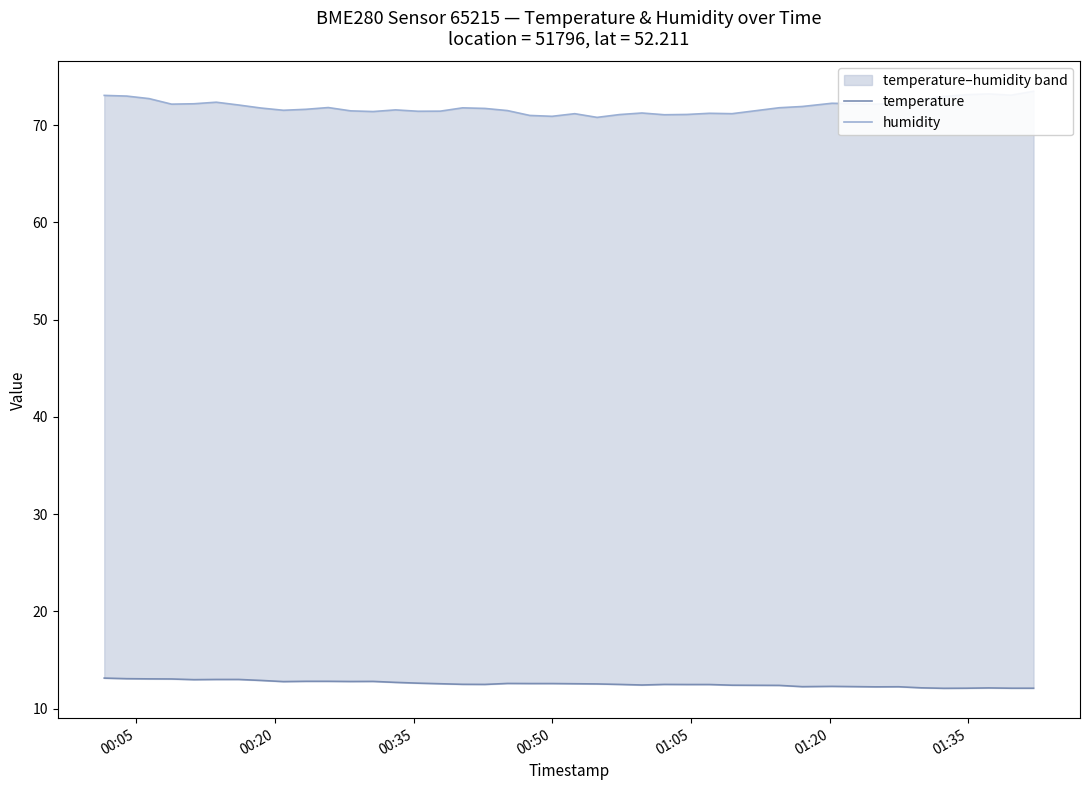

Is the value of humidity at 39 greater than the value of temperature at 31?

Yes